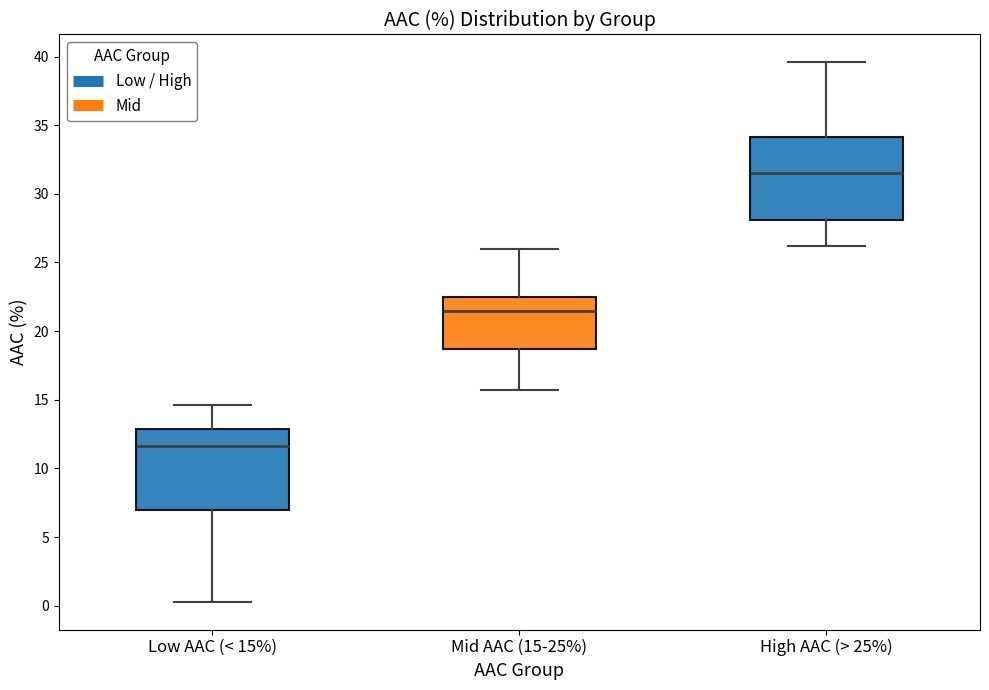

Where does the upper whisker of the box for High AAC (> 25%) end on the y-axis? The values are not printed on the chart, so give them approximately, as read against the axis.

39.5